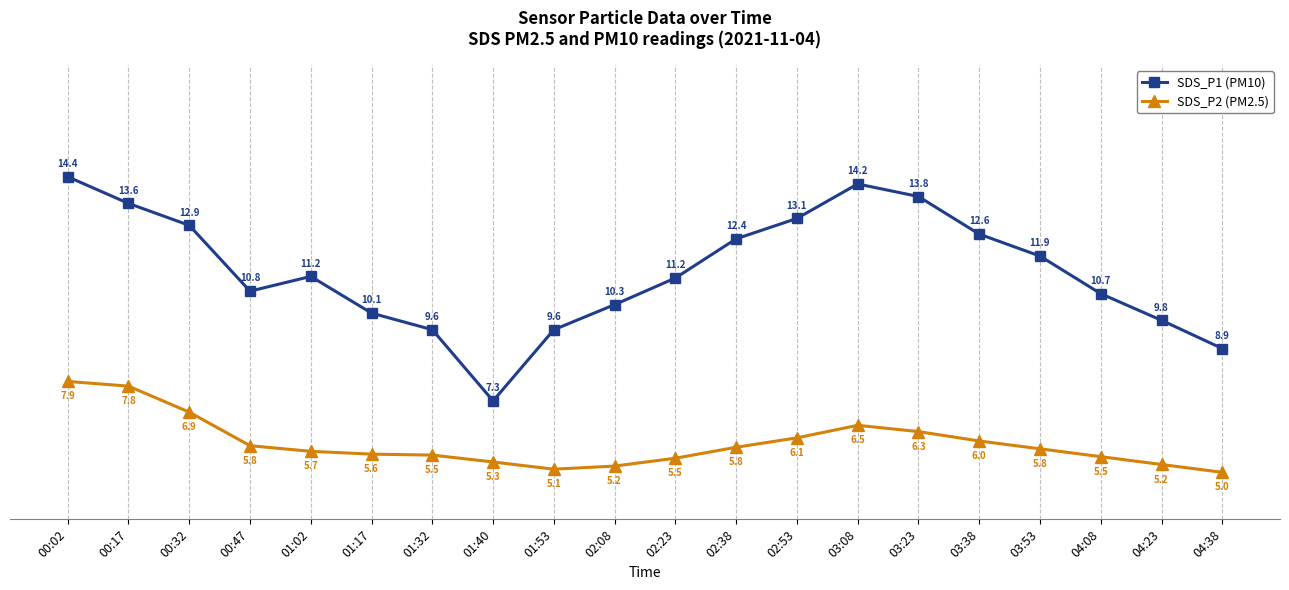

At which category does SDS_P1 (PM10) reach its first local valley?

00:47